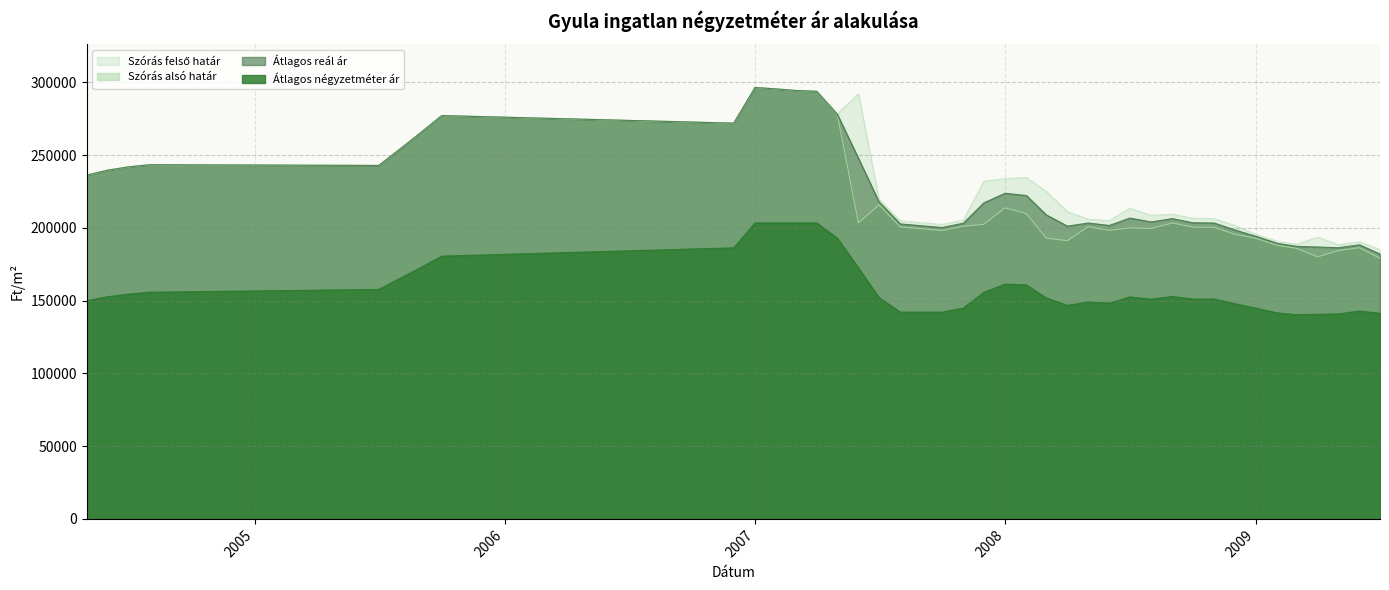

Read the Szórás alsó határ value at 2007-08.

200620